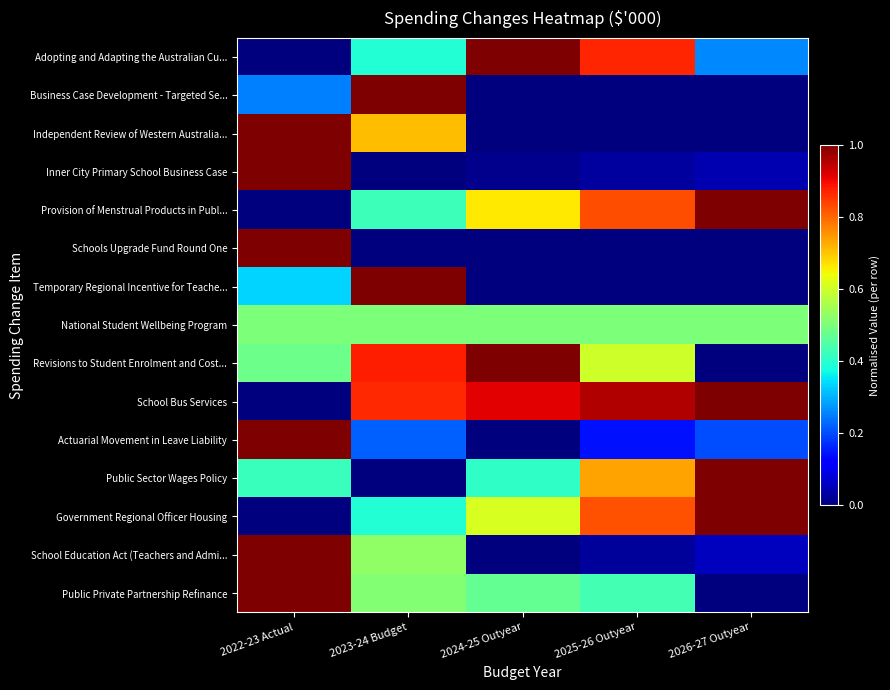

At 2022-23 Actual, list the series in order from smallest to largest.

Adopting and Adapting the Australian Cu..., Provision of Menstrual Products in Publ..., School Bus Services, Government Regional Officer Housing, Business Case Development - Targeted Se..., Temporary Regional Incentive for Teache..., Public Sector Wages Policy, Revisions to Student Enrolment and Cost..., National Student Wellbeing Program, Independent Review of Western Australia..., Inner City Primary School Business Case, Schools Upgrade Fund Round One, Actuarial Movement in Leave Liability, School Education Act (Teachers and Admi..., Public Private Partnership Refinance